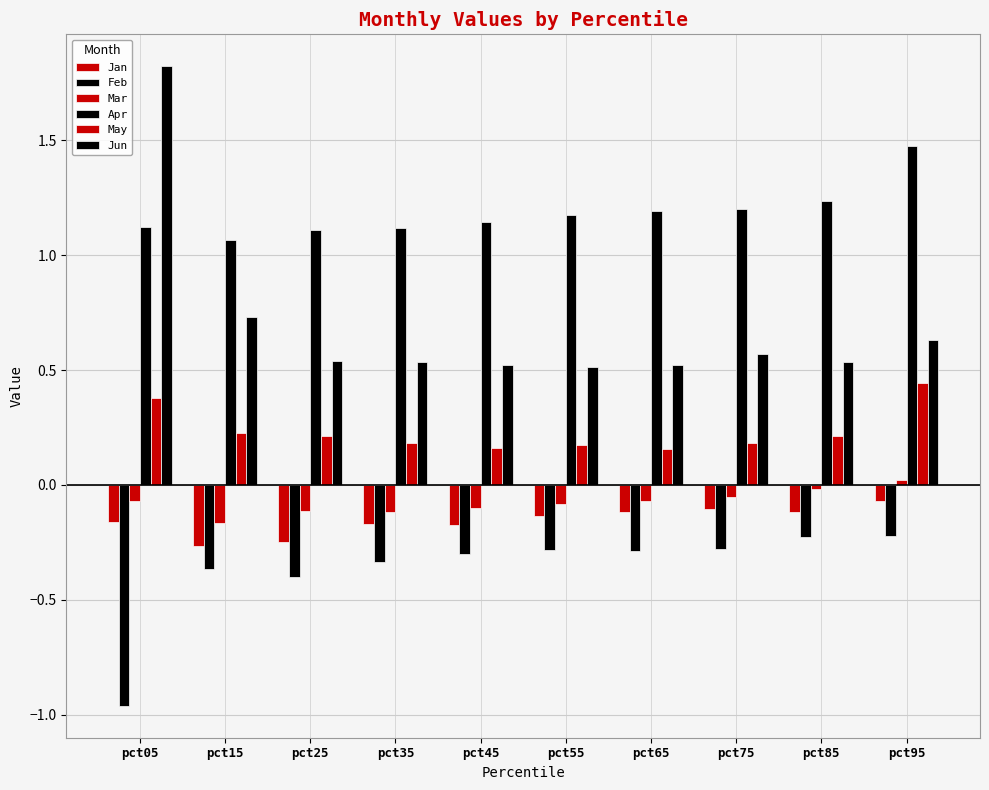

Which category has the lowest value across all series?

pct05